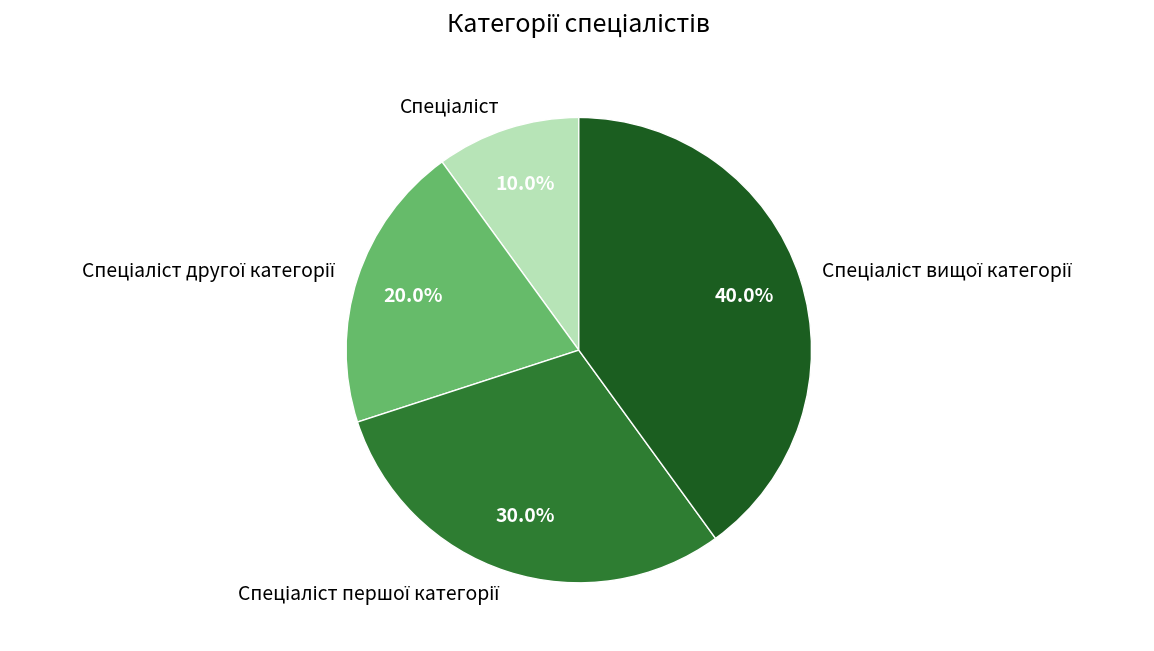

Is there a majority slice in this chart?

No